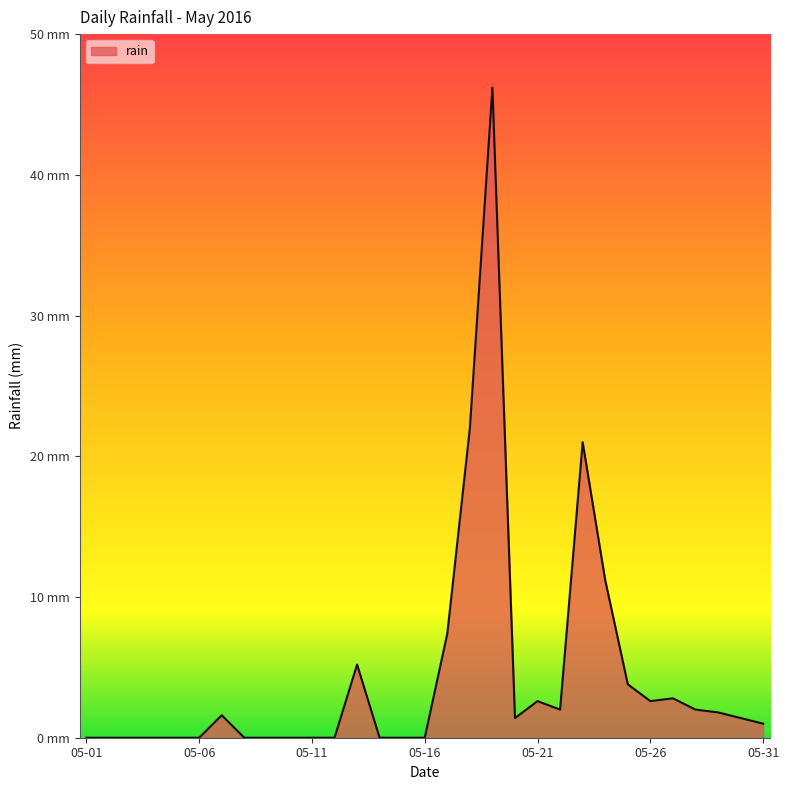

How many values are above zero?

17